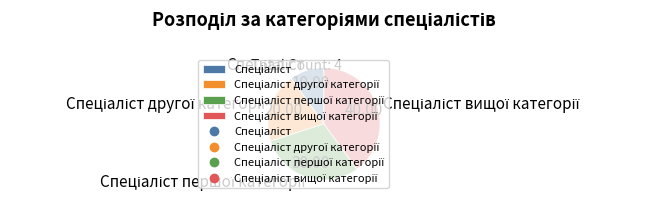

Does any single category account for the majority?

No